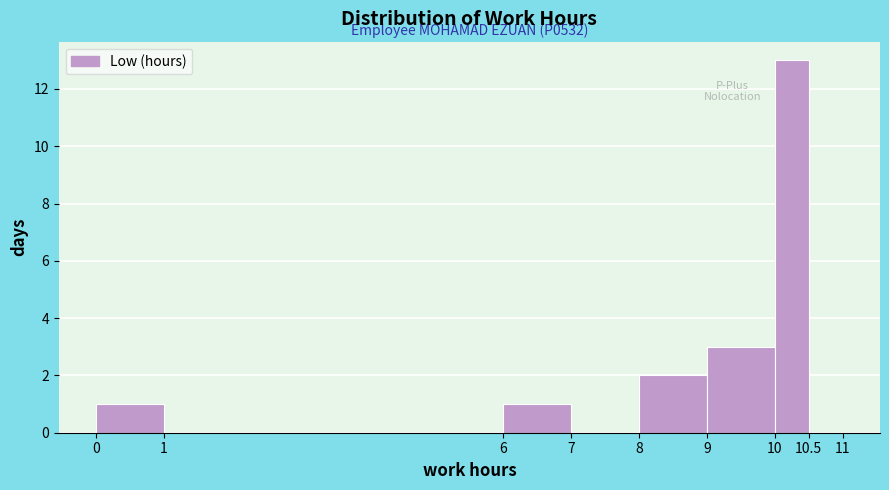

Which range on the x-axis has the tallest bar?

10 to 10.5